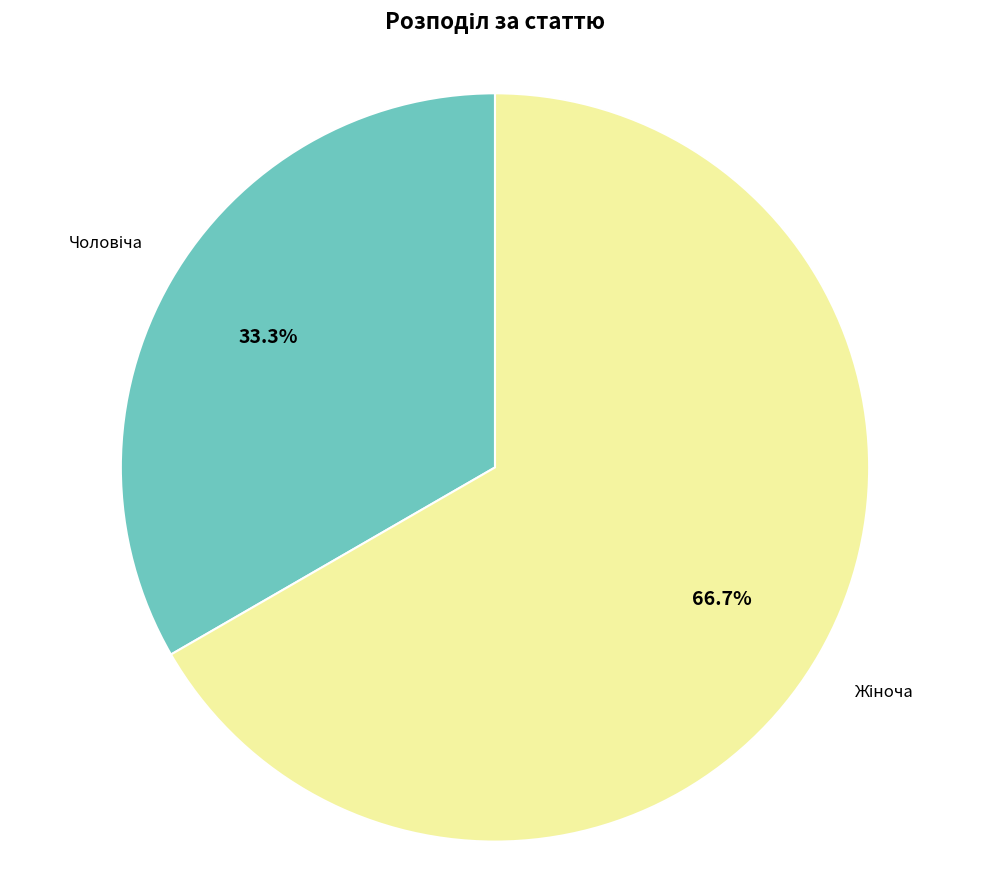

Is there a majority slice in this chart?

Yes